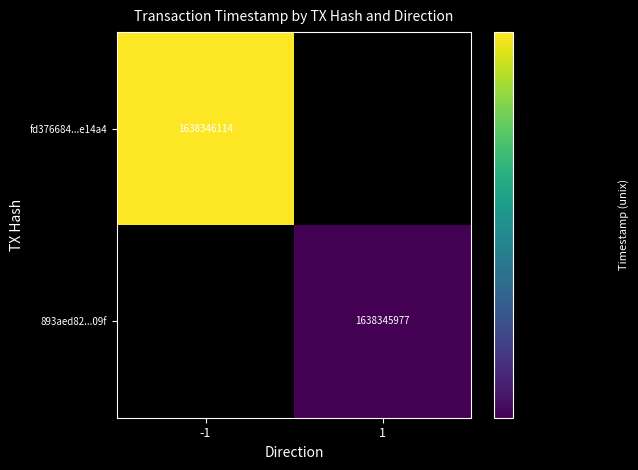

How many categories are shown in the chart?

2